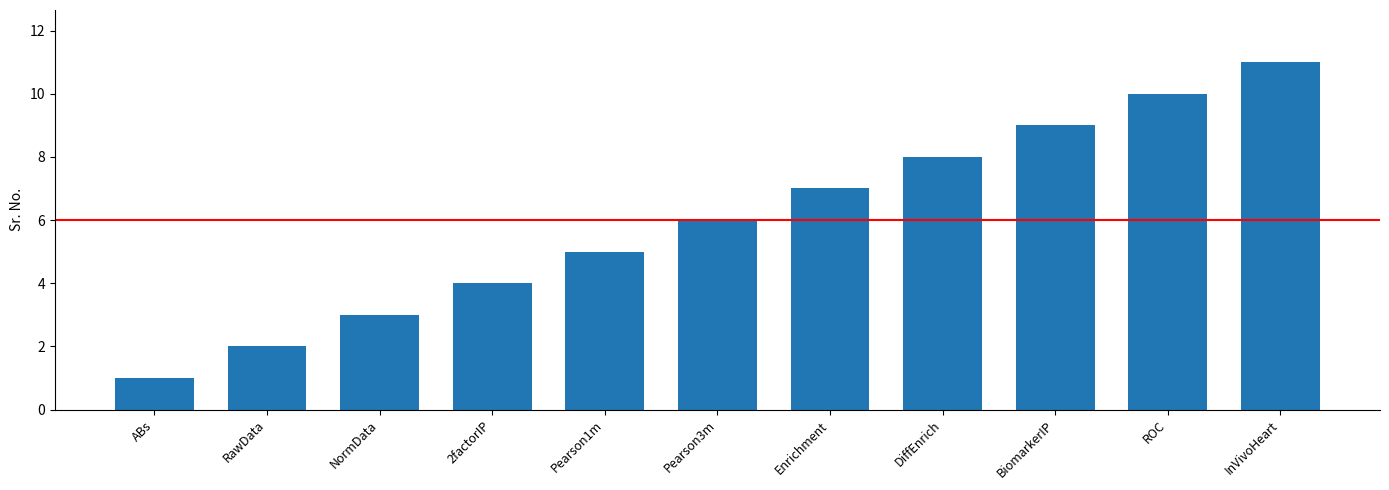

Count the values in the range 3 to 9.

7